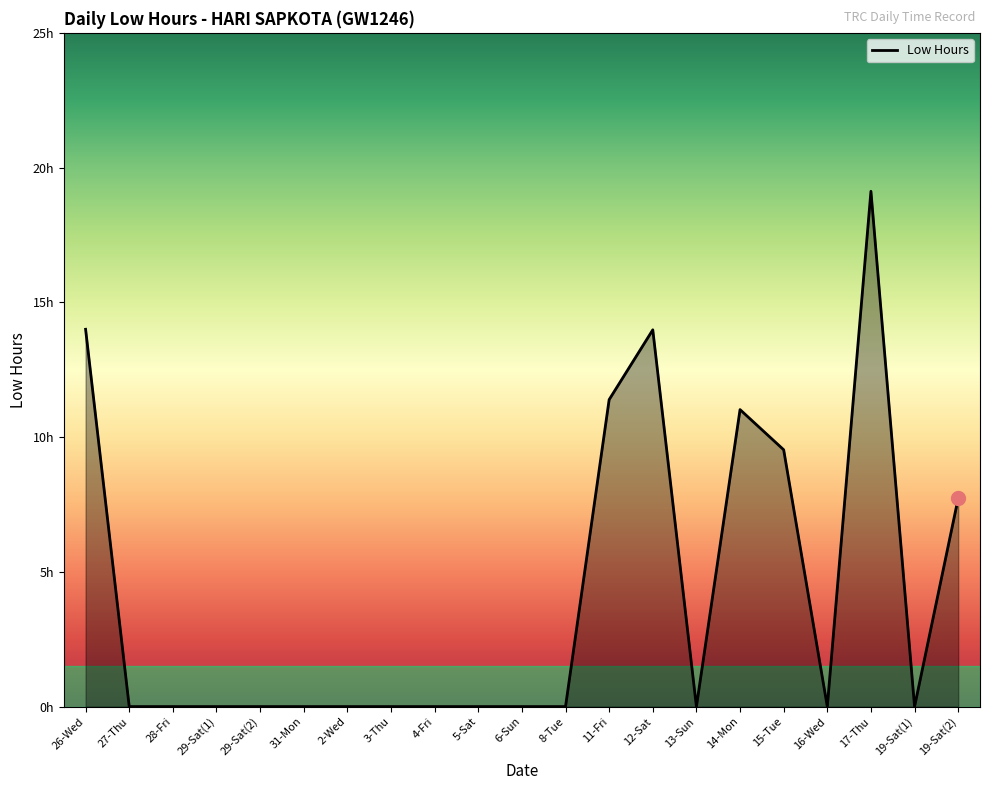

What is the change in value from 26-Wed to 16-Wed?

-14.0